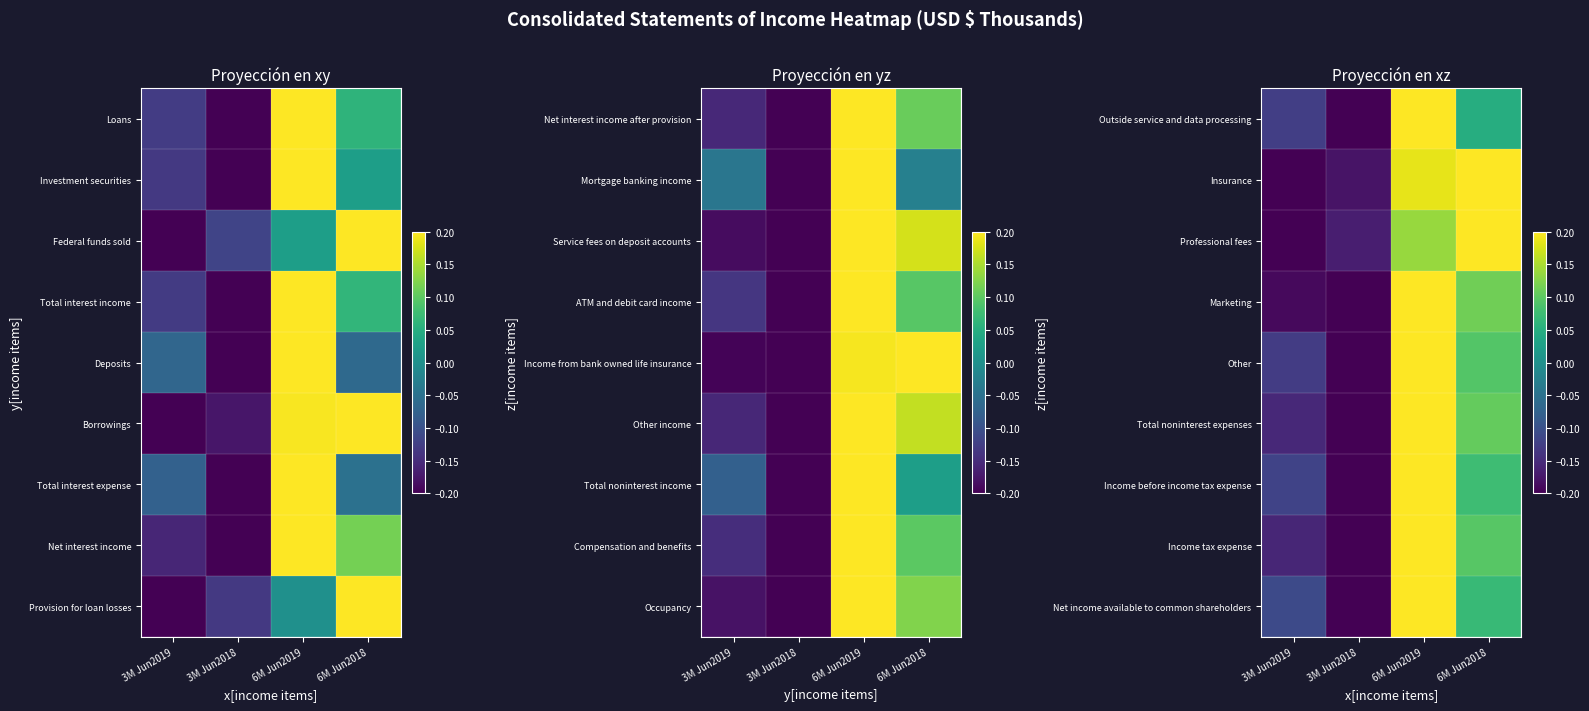

At which label does Total noninterest expenses first exceed 0?

6M Jun2019